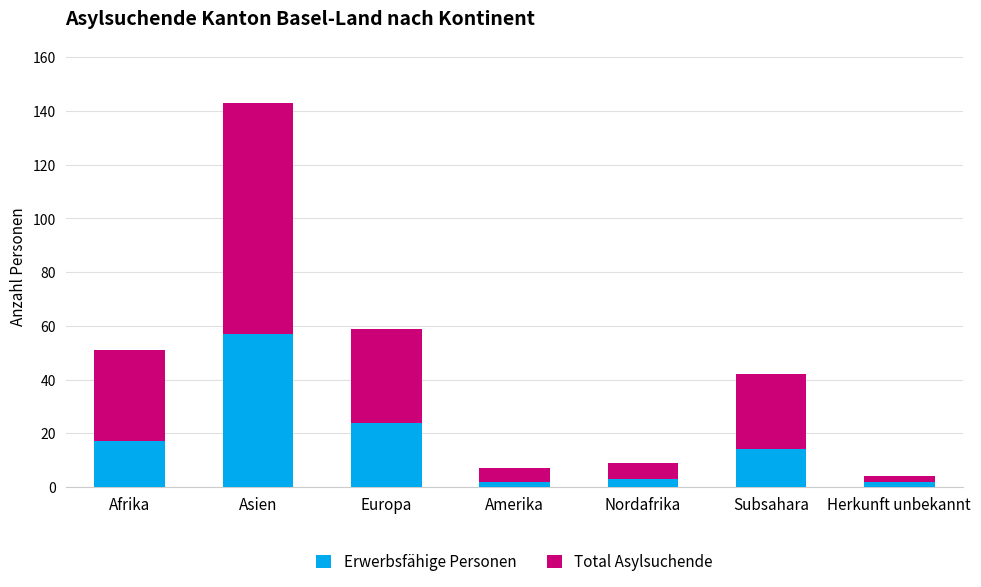

True or false: Erwerbsfähige Personen has a value of 24 at Europa.

True